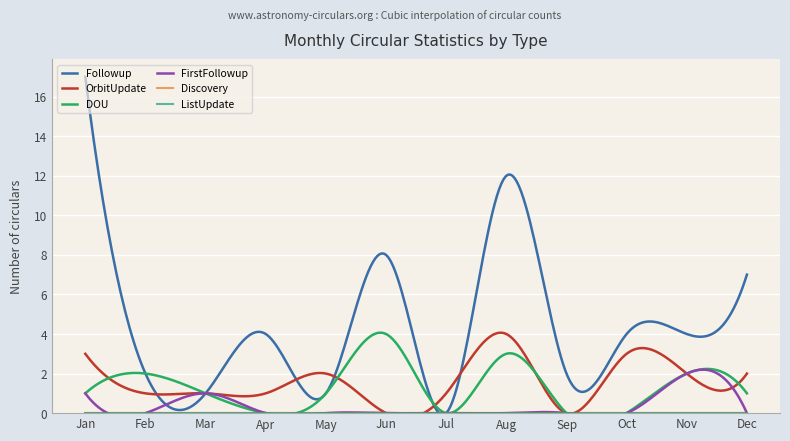

Is this an area chart (filled region under the line)?

No